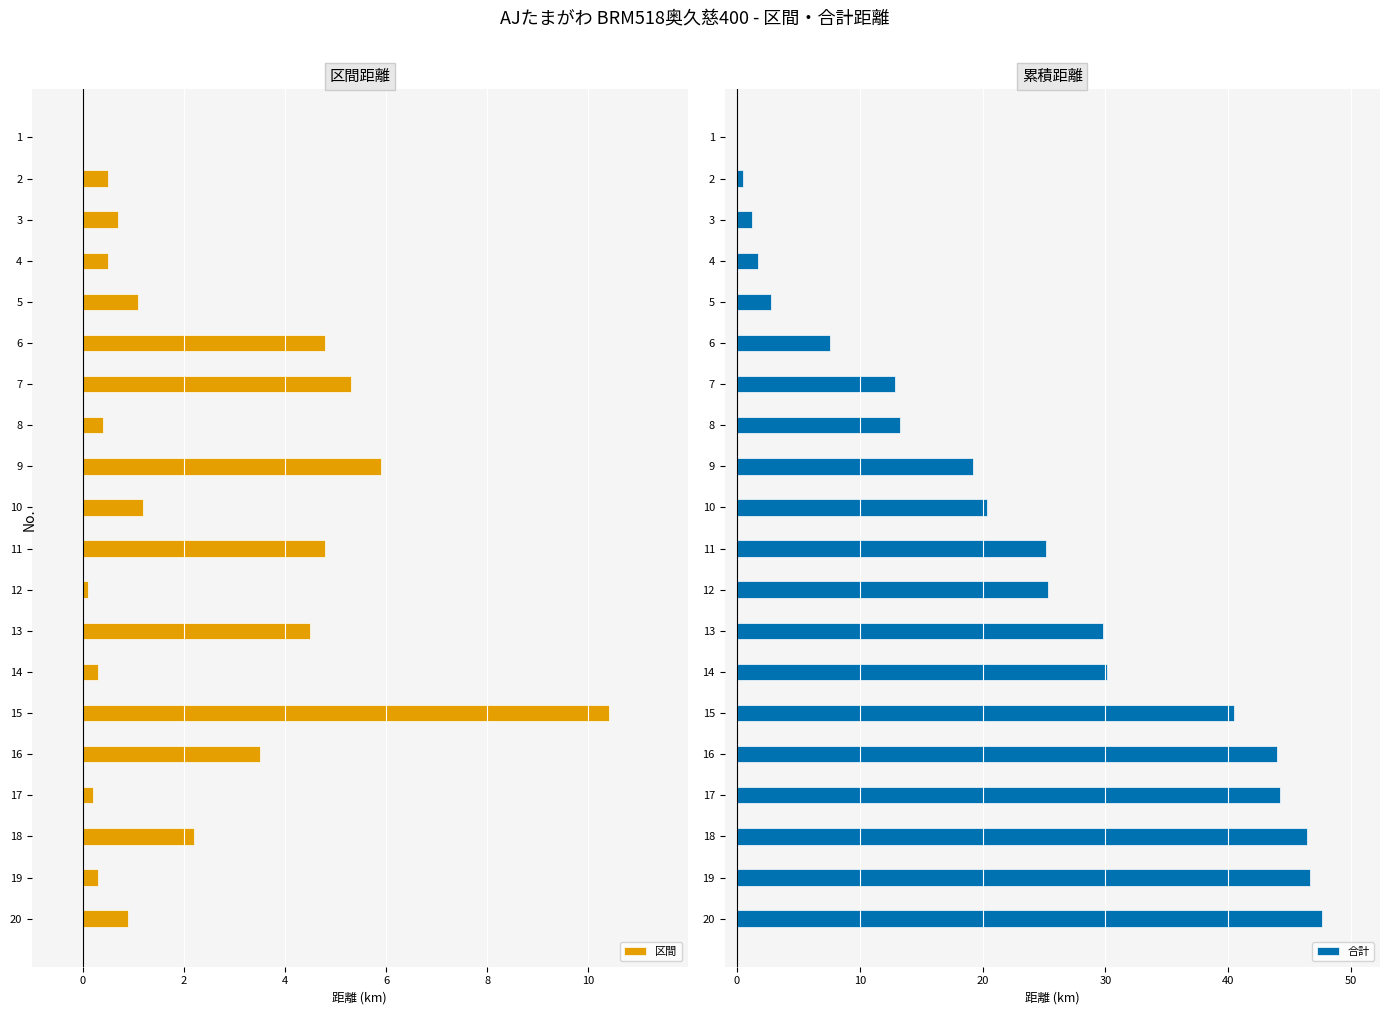

Does the chart contain any negative values?

No